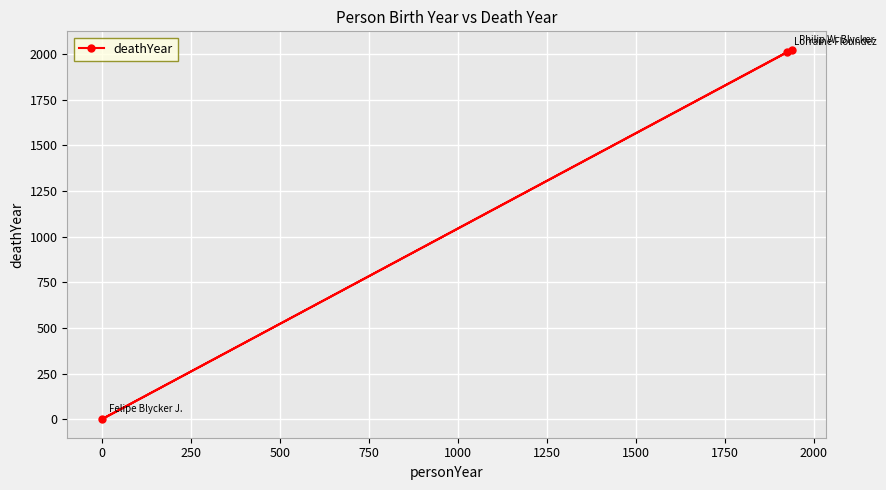

What is the difference between the maximum and second lowest values?

12